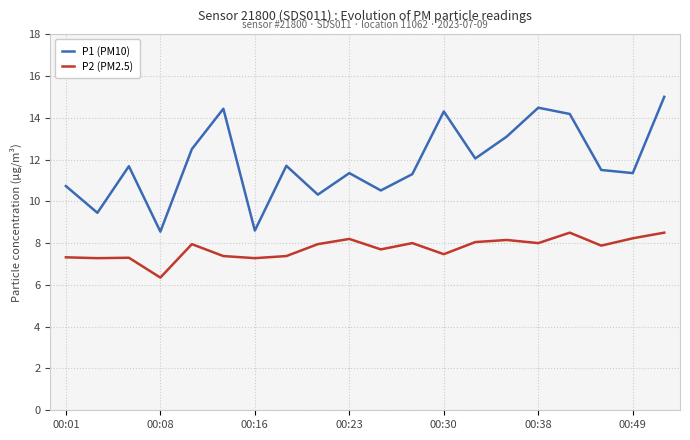

What are all the series names shown in the legend?

P1 (PM10), P2 (PM2.5)